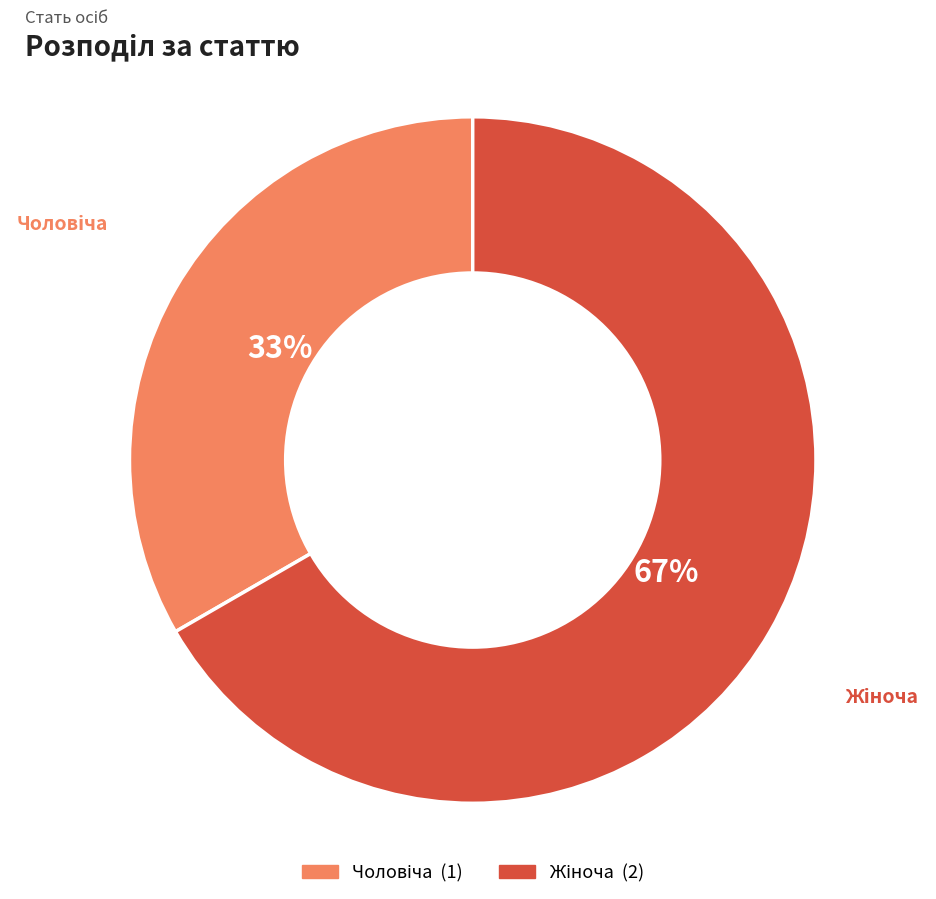

Count the number of slices in the pie.

2